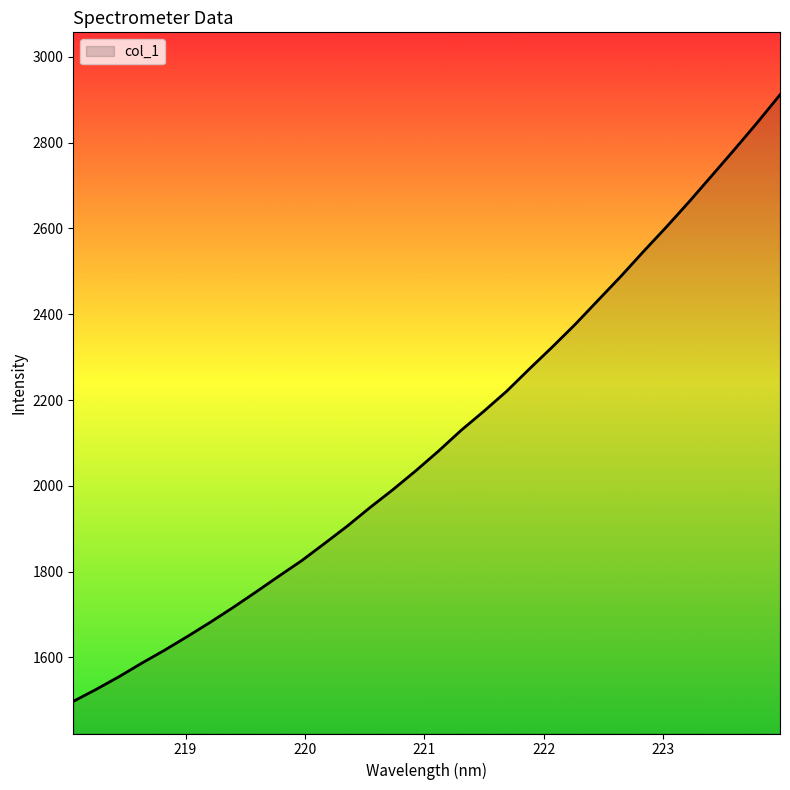

Does the chart have visible grid lines?

No